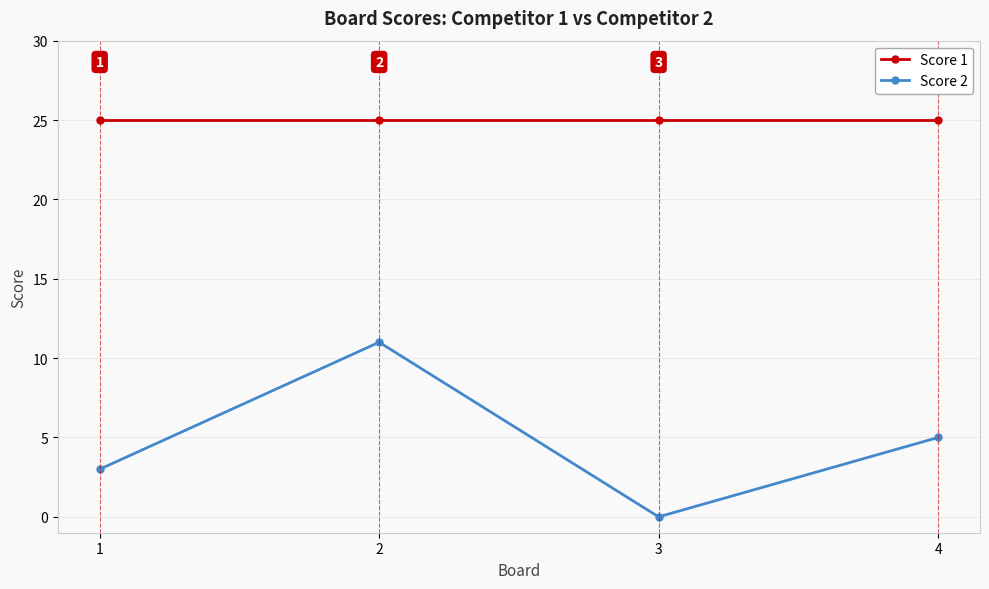

What is the value of the Score 1 point at the 3rd from the left?

25